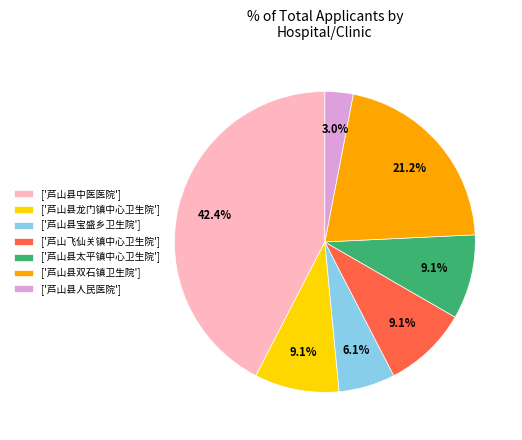

What is the largest slice in the pie chart?

['芦山县中医医院']